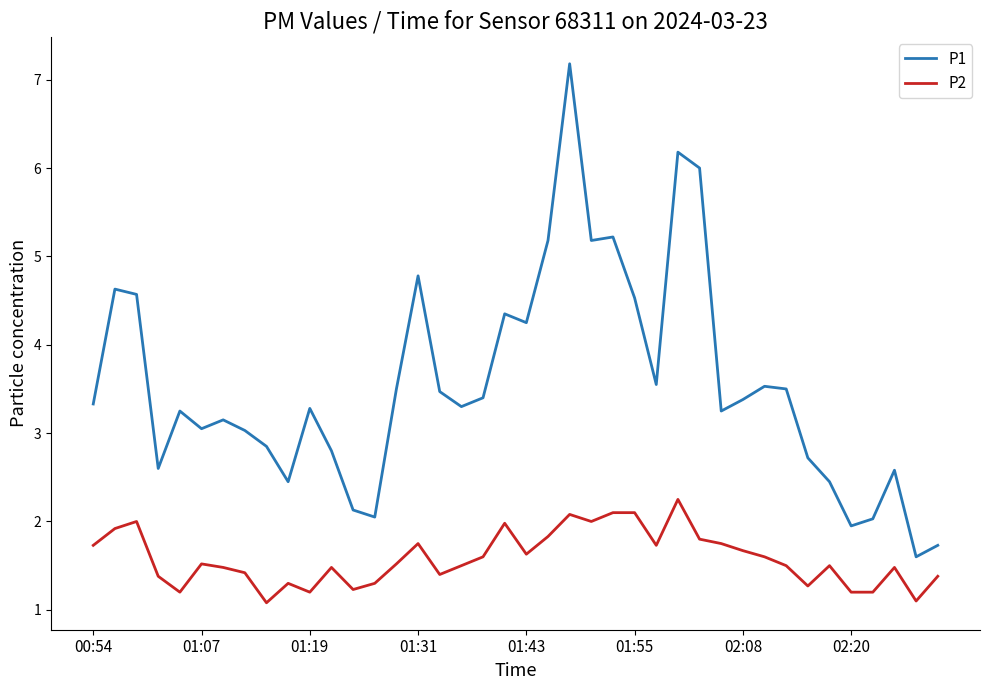

What is the maximum value shown in the chart?

7.2